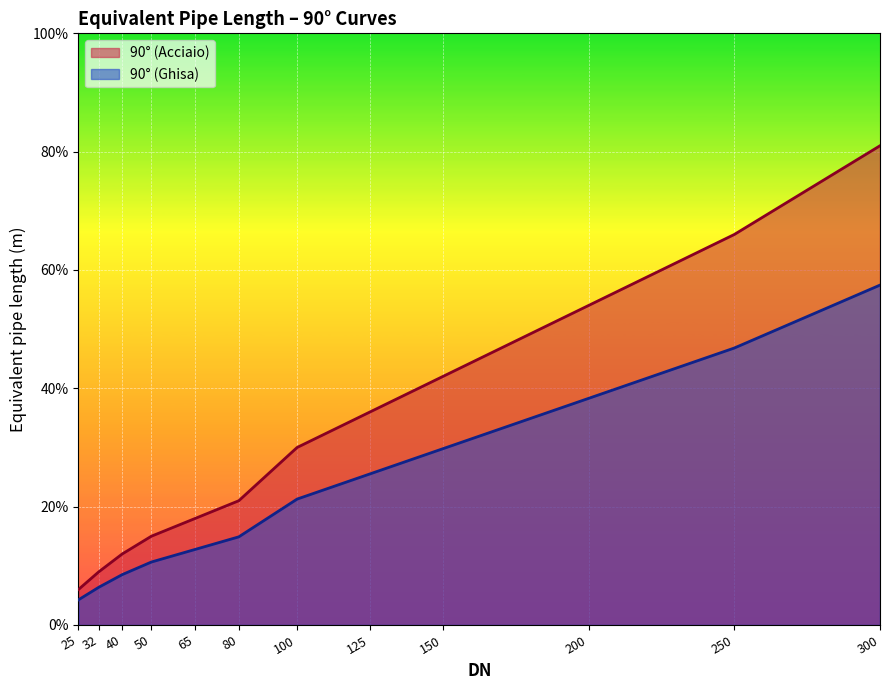

Reading left to right, list all the values displayed in this chart.

90° (Acciaio): 0.6	0.9	1.2	1.5	1.8	2.1	3.0	3.6	4.2	5.4	6.6	8.1
90° (Ghisa): 0.4	0.6	0.9	1.1	1.3	1.5	2.1	2.6	3.0	3.8	4.7	5.7